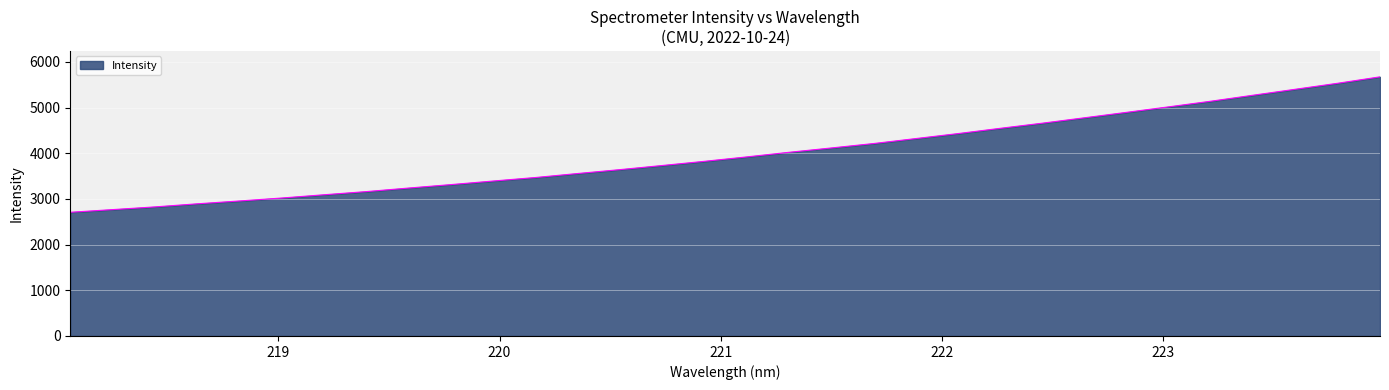

What is the average value?

3986.1